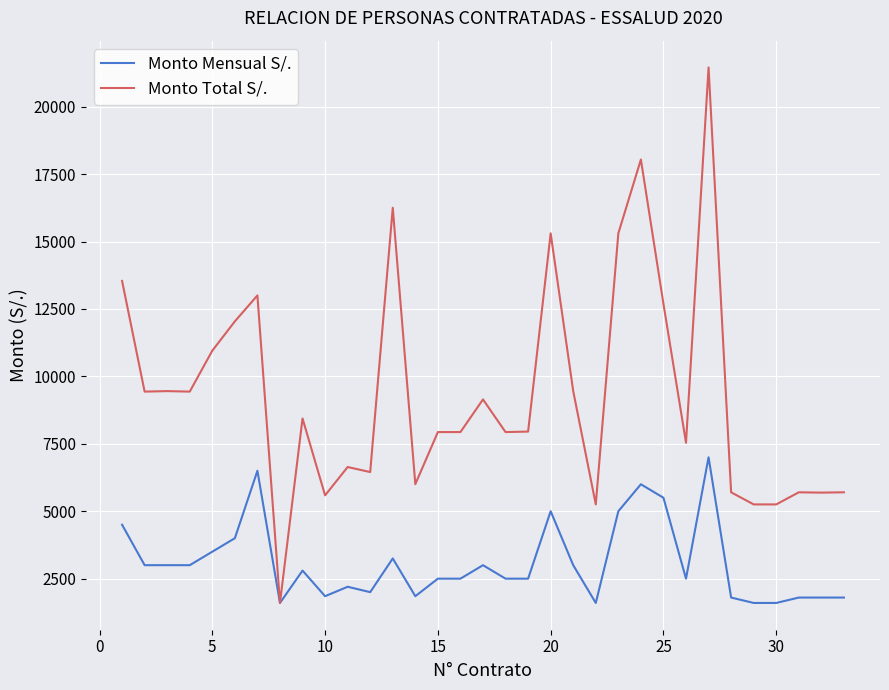

How many lines are shown in the chart?

2